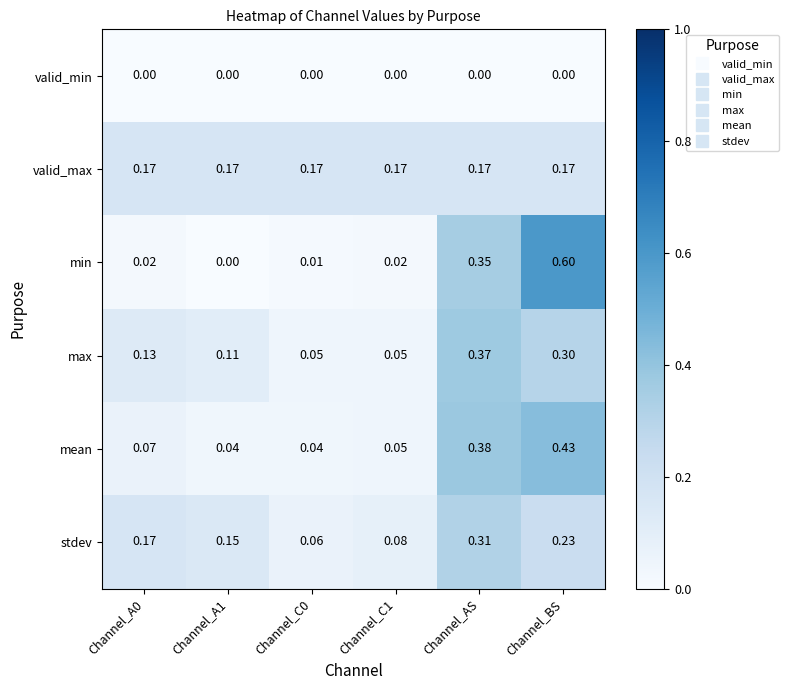

What is the maximum value shown in the chart?

0.6